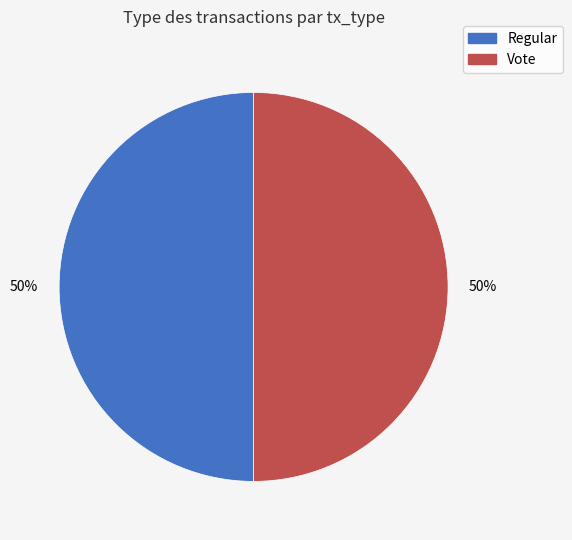

To the nearest percent, what percentage of the pie is Regular?

50%